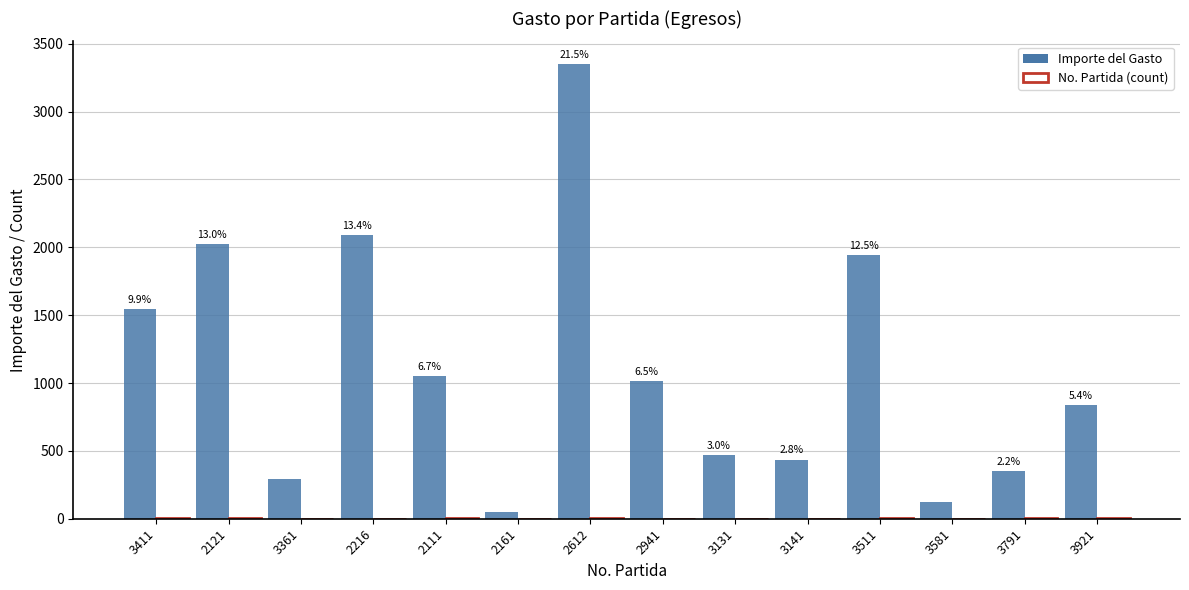

At which category is the sum across all series the highest?

2612